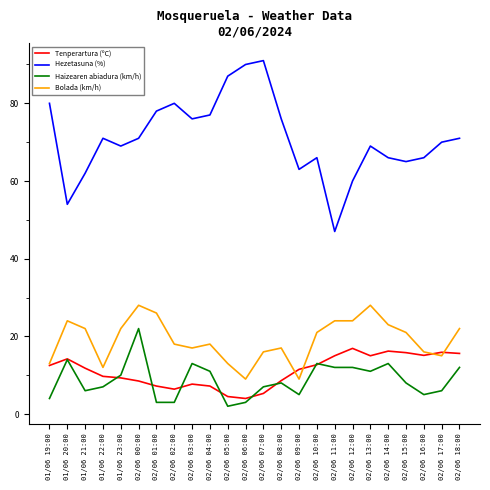

List the series in order of their peak value, lowest first.

Tenperartura (ºC), Haizearen abiadura (km/h), Bolada (km/h), Hezetasuna (%)